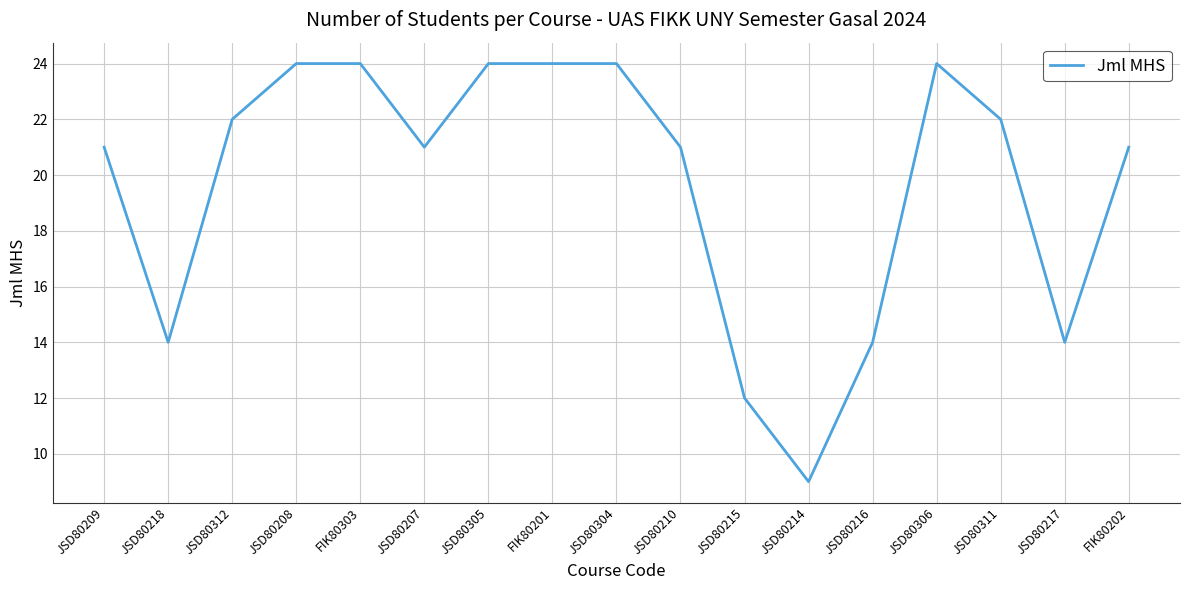

At which category does the chart reach its minimum across all series?

JSD80214